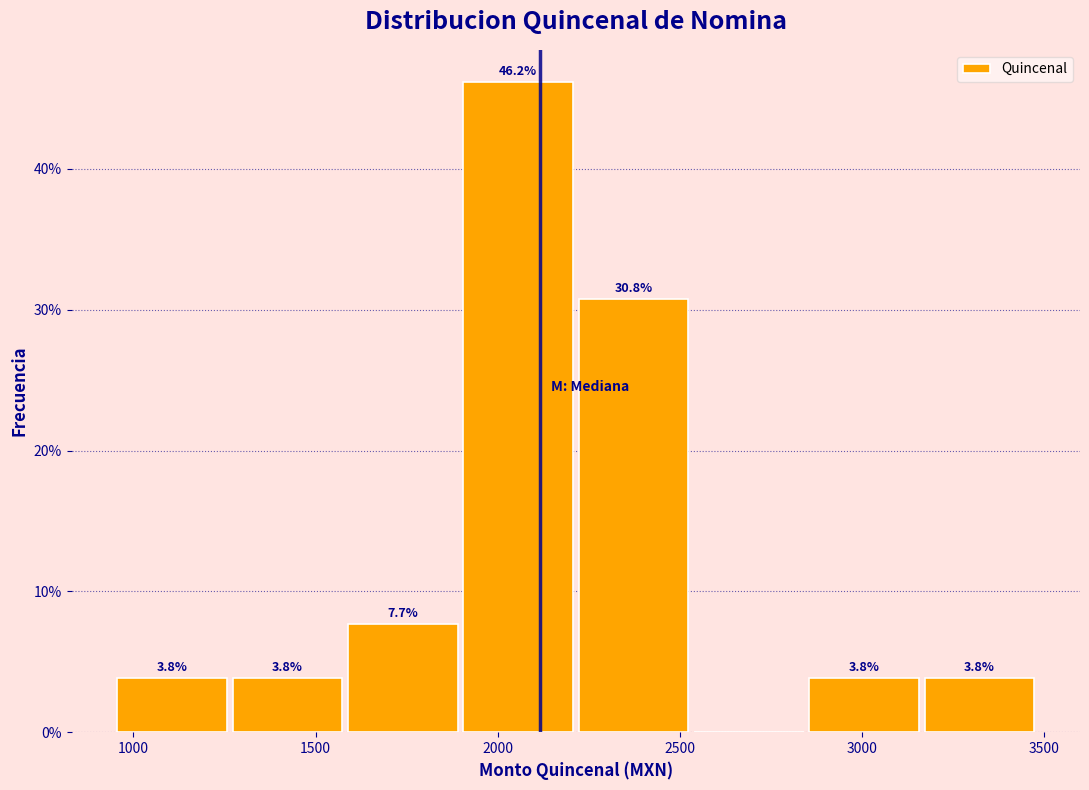

Over which range of the x-axis is the bar tallest?

1900 to 2200